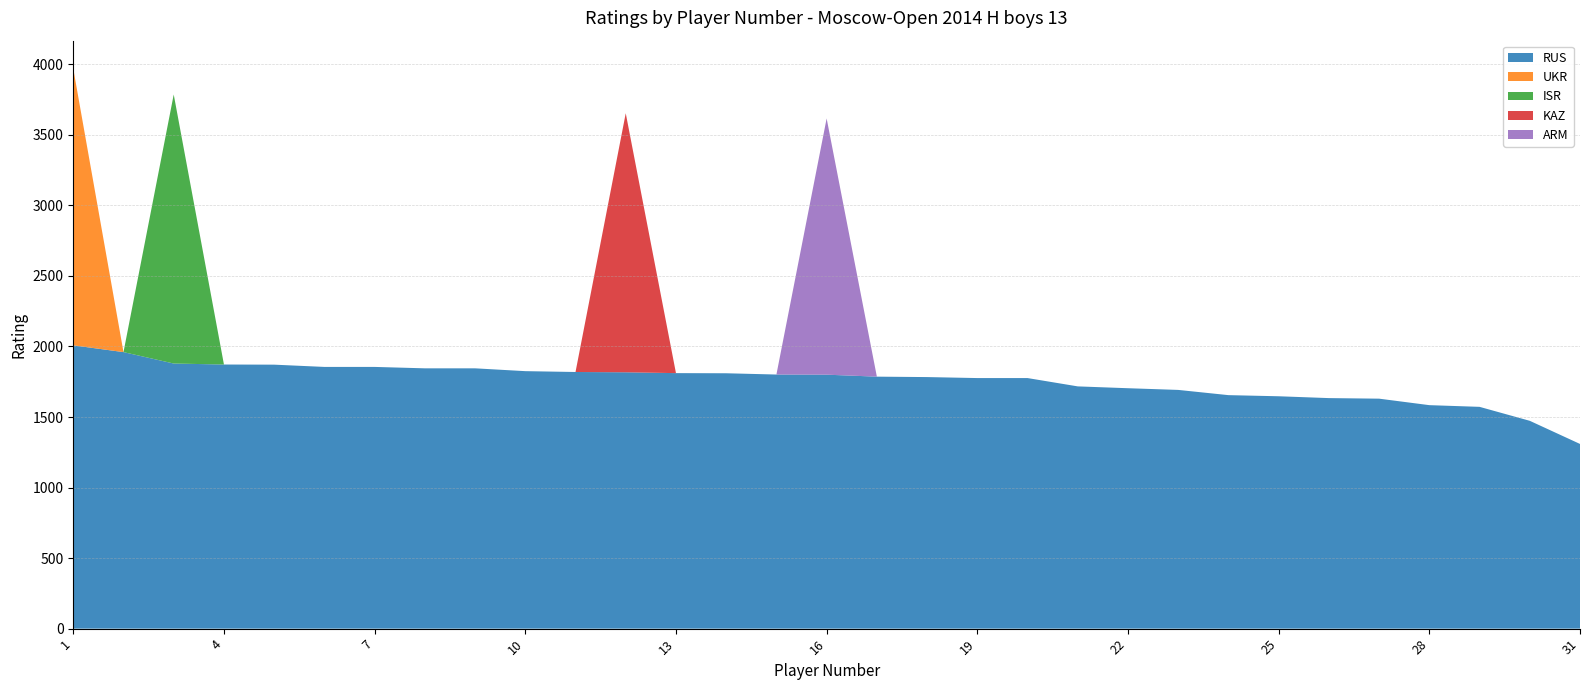

Reading left to right, list all the values displayed in this chart.

RUS: 1=2008	2=1960	3=1879	4=1872	5=1871	6=1855	7=1855	8=1845	9=1845	10=1825	11=1819	12=1817	13=1811	14=1810	15=1801	16=1800	17=1786	18=1783	19=1776	20=1776	21=1717	22=1704	23=1692	24=1655	25=1647	26=1634	27=1630	28=1584	29=1572	30=1473	31=1309
UKR: 1=1961	2=0	3=0	4=0	5=0	6=0	7=0	8=0	9=0	10=0	11=0	12=0	13=0	14=0	15=0	16=0	17=0	18=0	19=0	20=0	21=0	22=0	23=0	24=0	25=0	26=0	27=0	28=0	29=0	30=0	31=0
ISR: 1=0	2=0	3=1907	4=0	5=0	6=0	7=0	8=0	9=0	10=0	11=0	12=0	13=0	14=0	15=0	16=0	17=0	18=0	19=0	20=0	21=0	22=0	23=0	24=0	25=0	26=0	27=0	28=0	29=0	30=0	31=0
KAZ: 1=0	2=0	3=0	4=0	5=0	6=0	7=0	8=0	9=0	10=0	11=0	12=1836	13=0	14=0	15=0	16=0	17=0	18=0	19=0	20=0	21=0	22=0	23=0	24=0	25=0	26=0	27=0	28=0	29=0	30=0	31=0
ARM: 1=0	2=0	3=0	4=0	5=0	6=0	7=0	8=0	9=0	10=0	11=0	12=0	13=0	14=0	15=0	16=1816	17=0	18=0	19=0	20=0	21=0	22=0	23=0	24=0	25=0	26=0	27=0	28=0	29=0	30=0	31=0